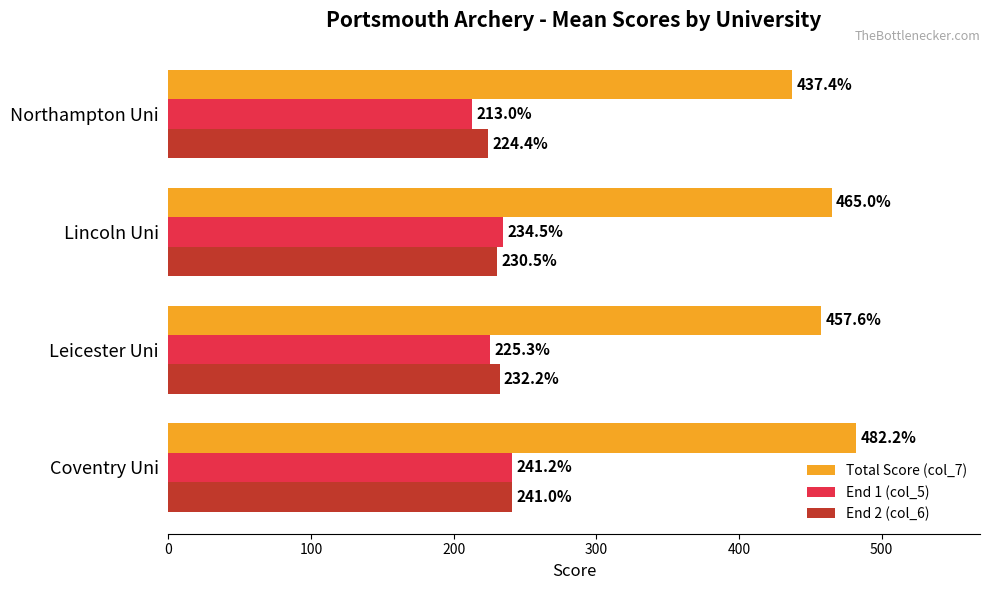

What value does the Total Score (col_7) series have at Northampton Uni?

437.4